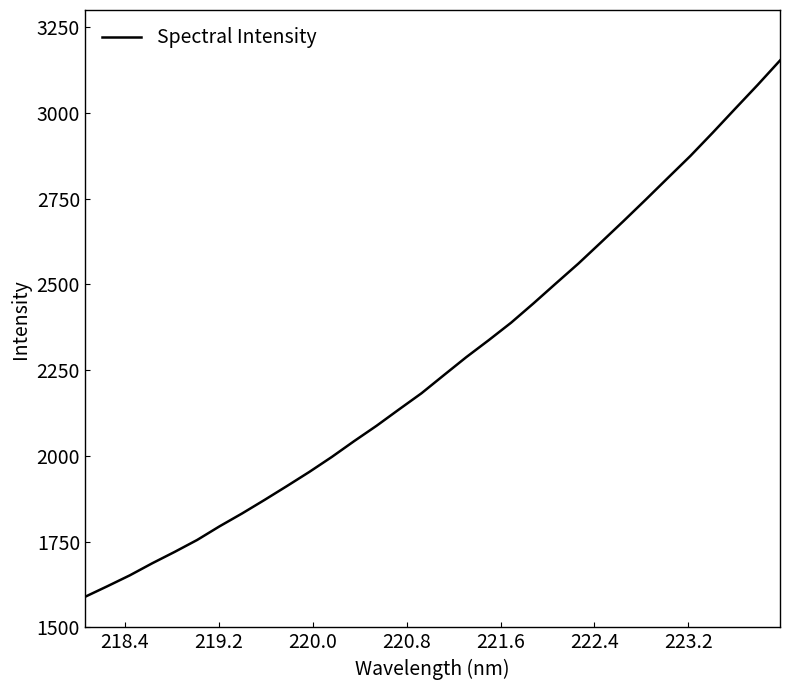

What is the difference between the maximum and minimum values?

1563.8